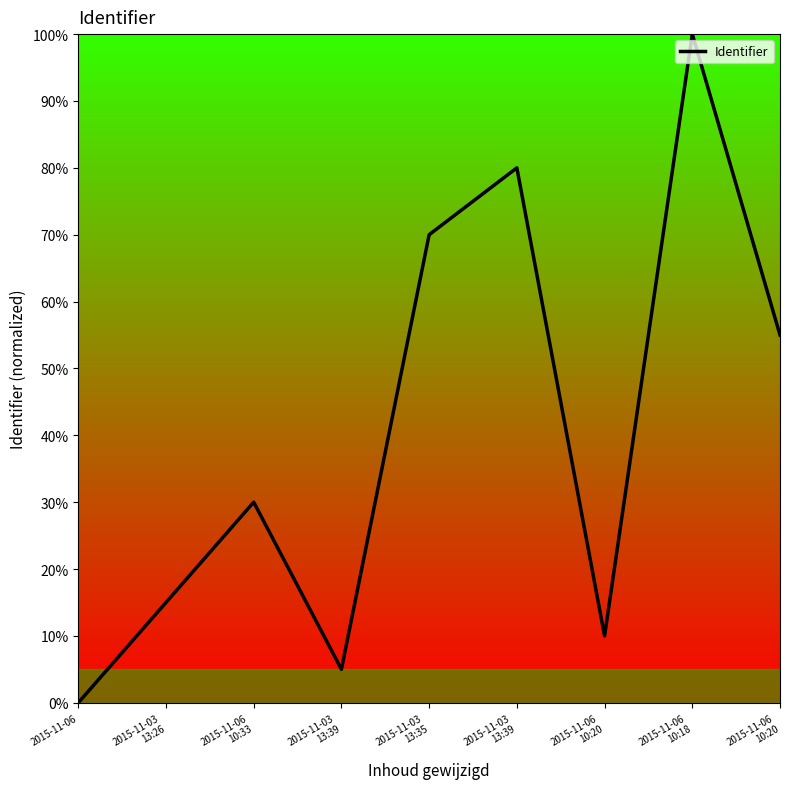

At which category does the data reach its first local peak?

2015-11-06
10:33